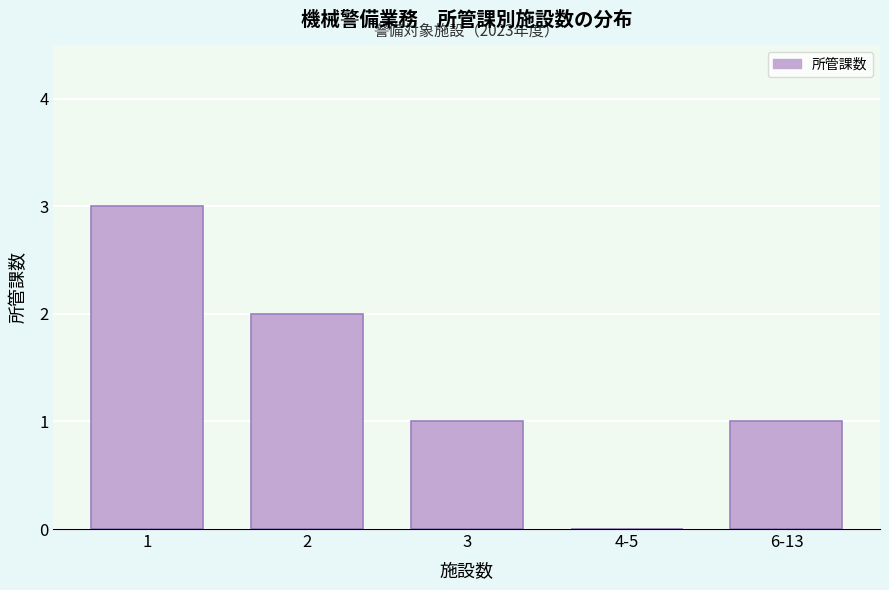

Reading left to right, extract all data points from this chart.

1=3	2=2	3=1	4-5=0	6-13=1